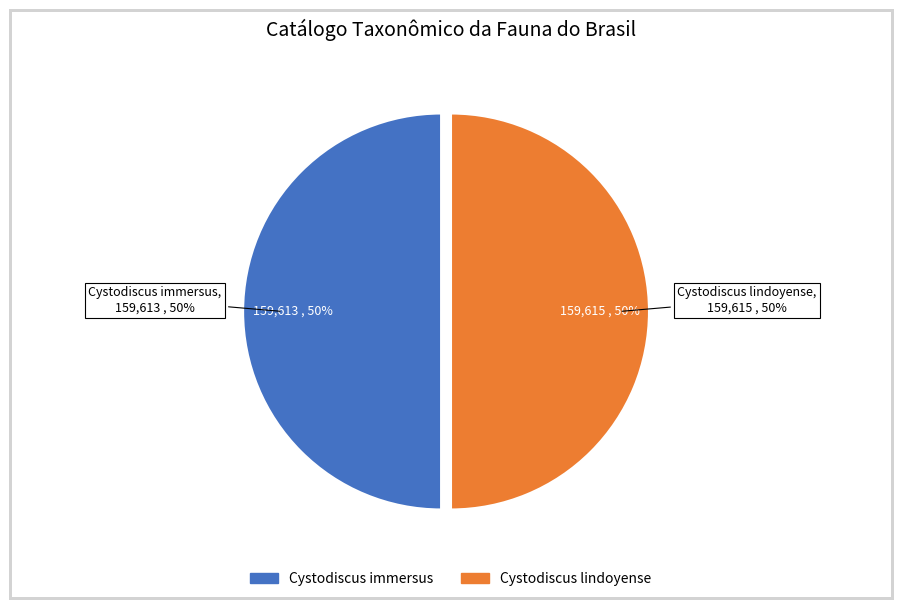

What is the change in value from Cystodiscus immersus to Cystodiscus lindoyense?

+2